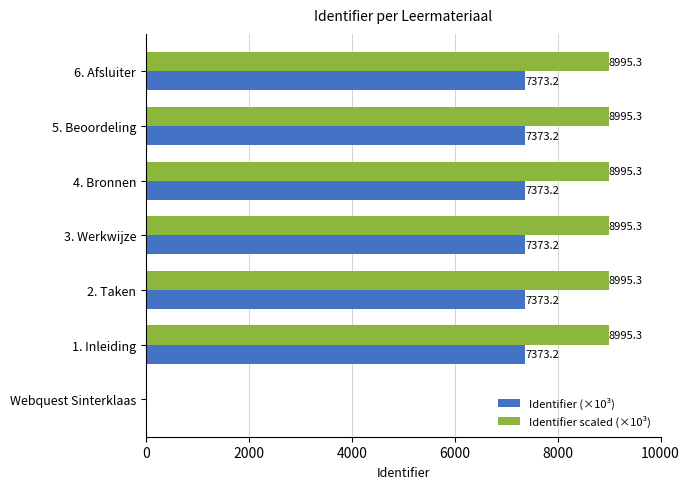

What is the greatest value displayed?

8995.3